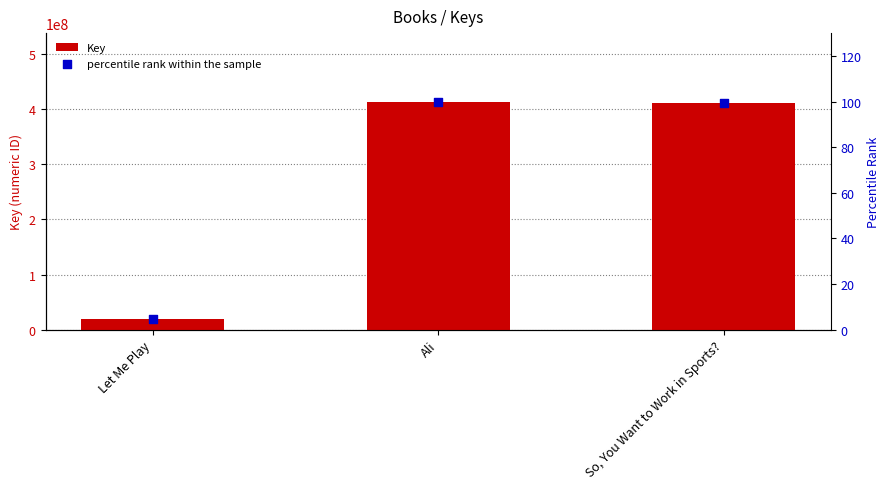

Which series contains the lowest Y value?

percentile rank within the sample